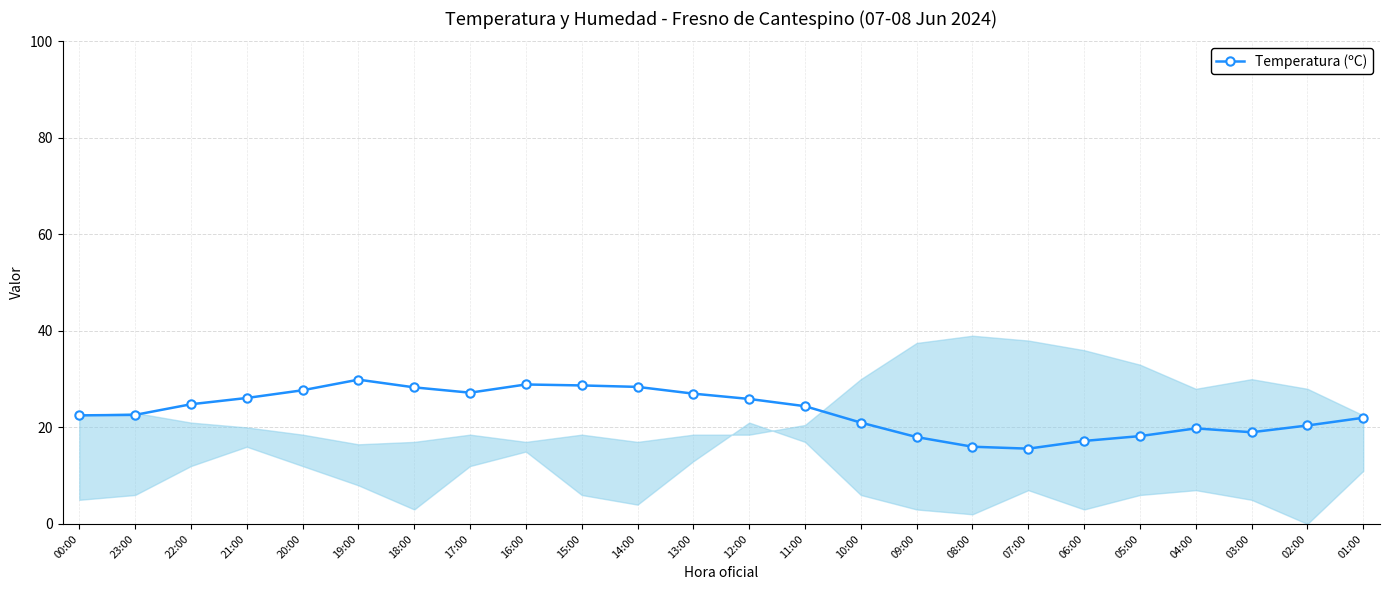

Where is the data nearest to the value 22?

01:00